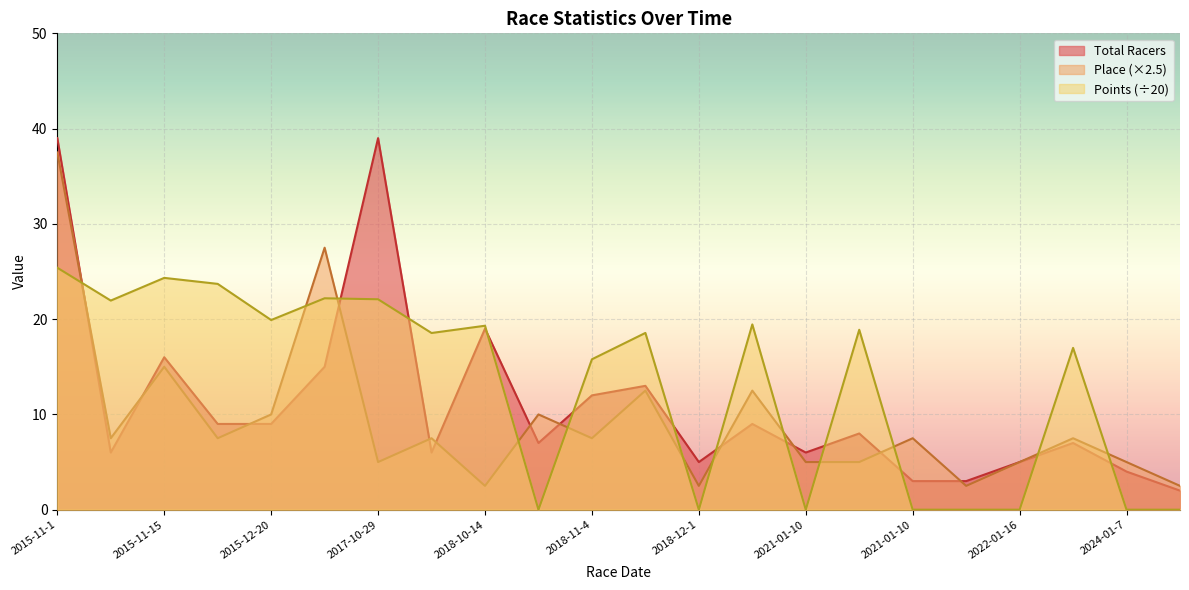

What is the label of the 18th point from the right?

2015-12-20